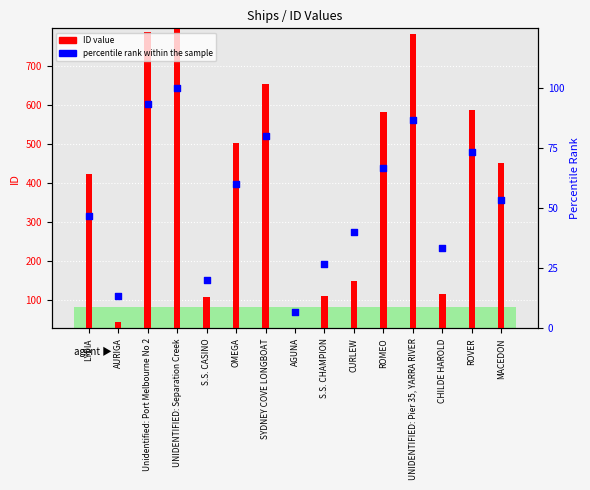

At which category is the sum across all series the highest?

UNIDENTIFIED: Separation Creek